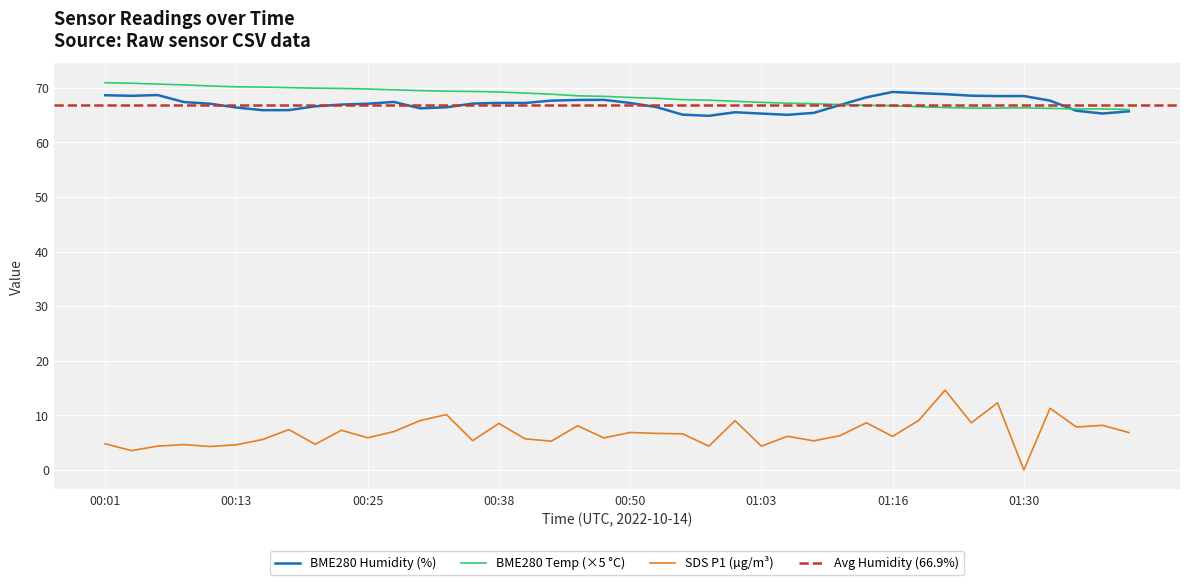

At which label does BME280_temperature first exceed 68?

00:01